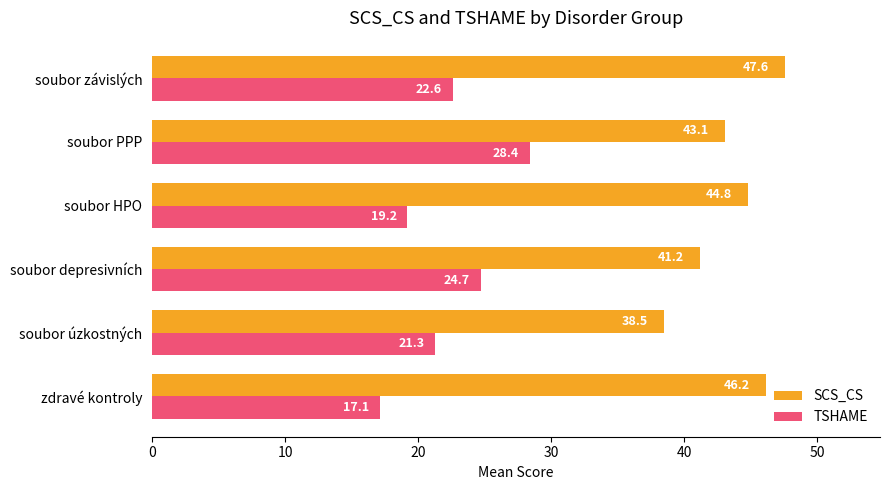

Which series has the largest range (max minus min)?

TSHAME